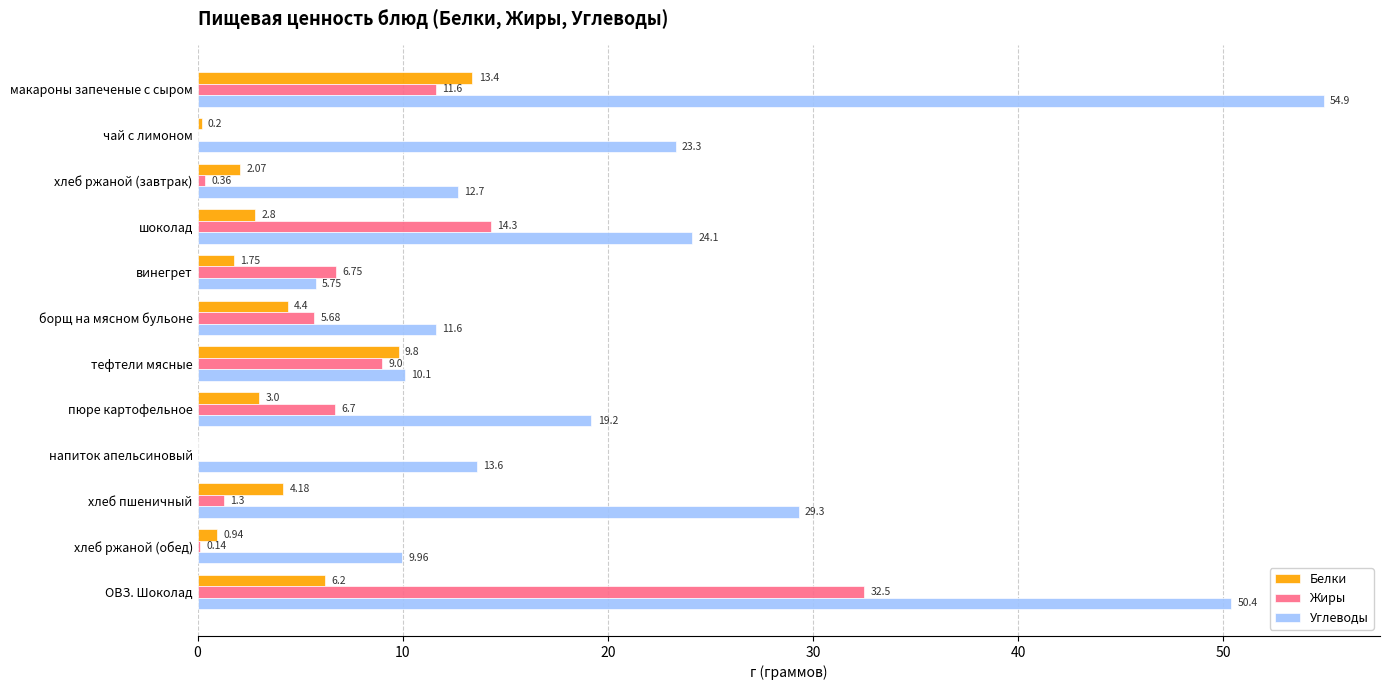

What is the total value across all series at хлеб пшеничный?

34.8